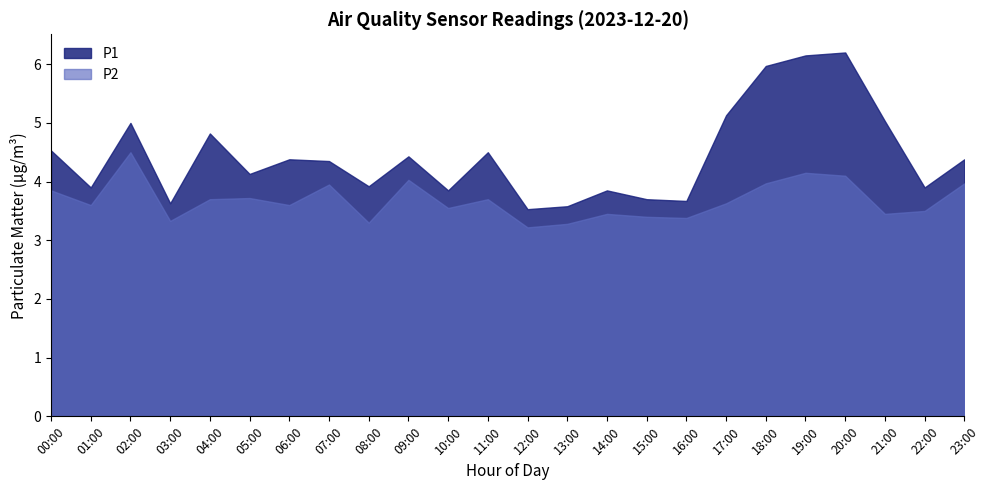

Rank the categories by P2 value from highest to lowest.

02:00, 19:00, 20:00, 09:00, 18:00, 23:00, 07:00, 00:00, 05:00, 04:00, 11:00, 17:00, 01:00, 06:00, 10:00, 22:00, 14:00, 21:00, 15:00, 16:00, 03:00, 08:00, 13:00, 12:00